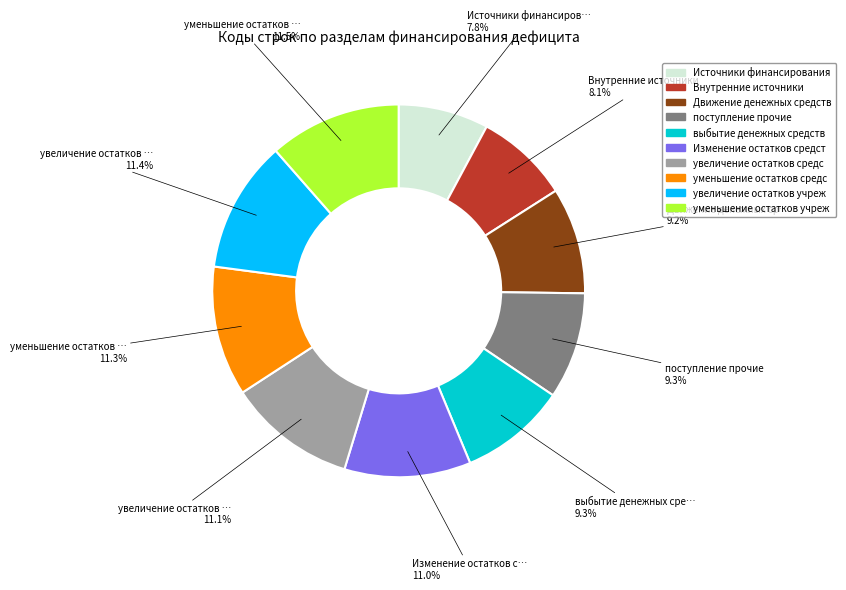

Is there any slice that represents more than half of the pie?

No